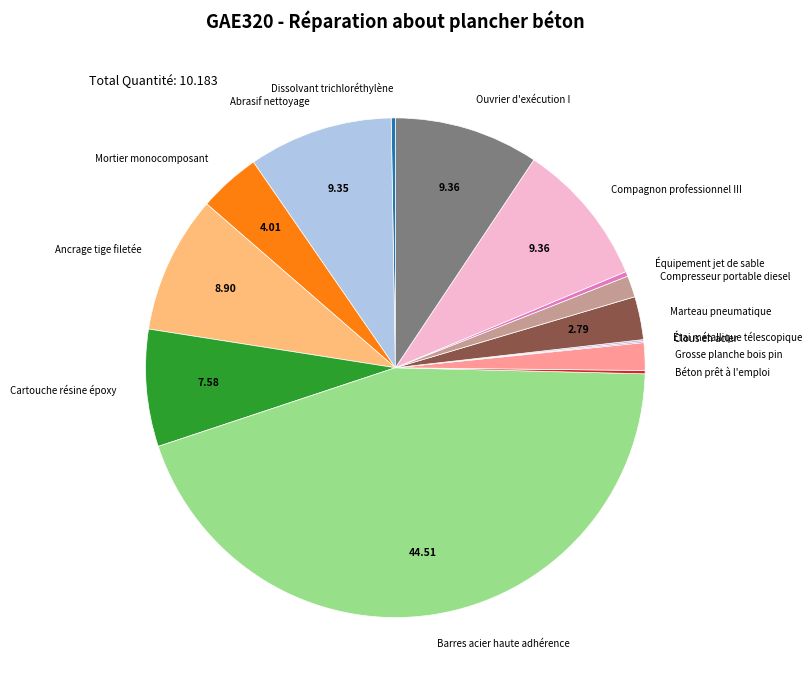

Which has a higher value, Compresseur portable diesel or Marteau pneumatique?

Marteau pneumatique